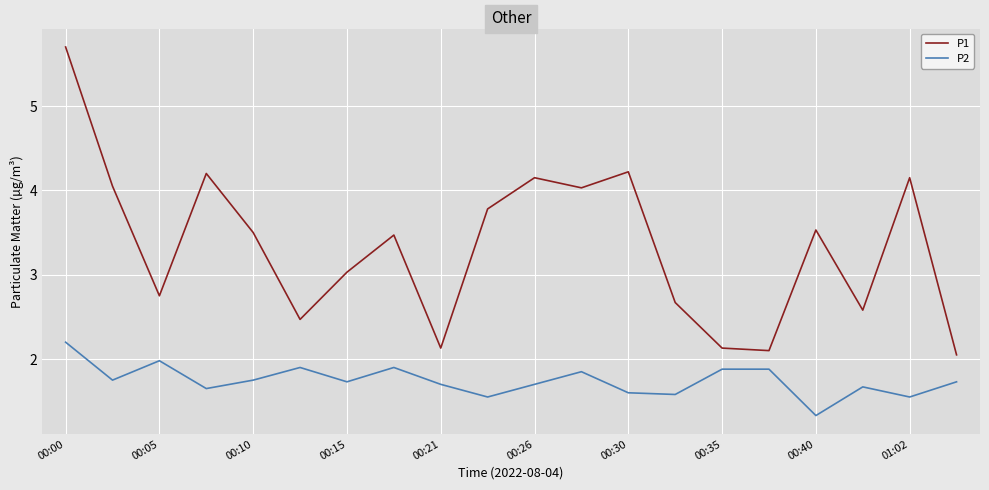

What is the sum of all P2 values?

34.9